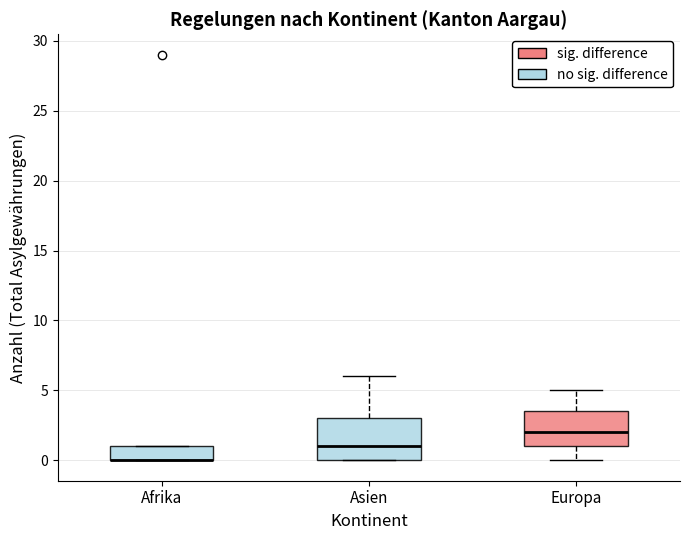

Comparing the boxes themselves (not the whiskers), which one is the tallest?

Asien